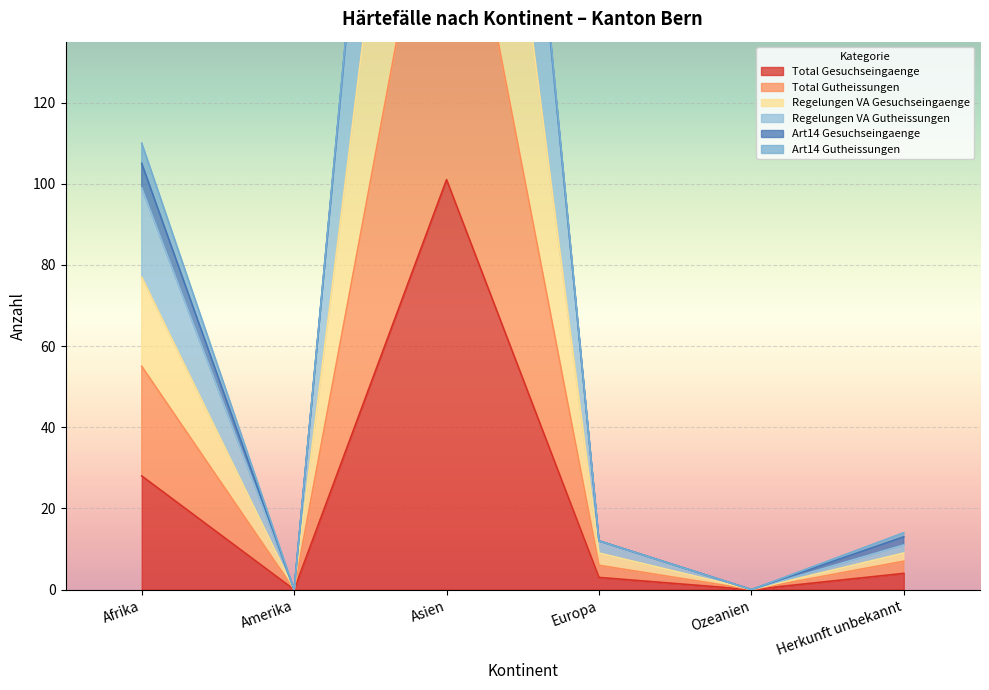

At which category does Regelungen VA Gutheissungen reach its first local peak?

Asien